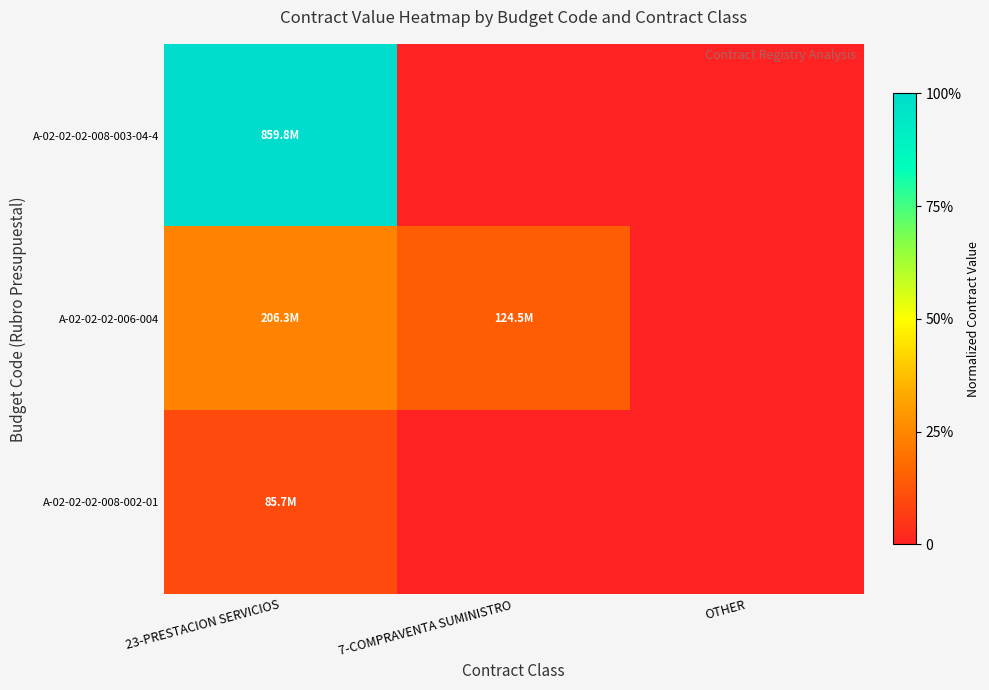

At how many categories does at least one series exceed 0?

2